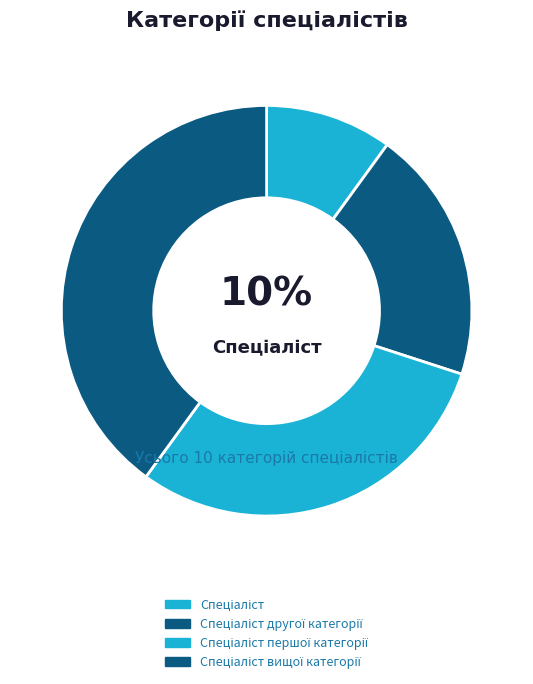

How many segments does this pie chart have?

4